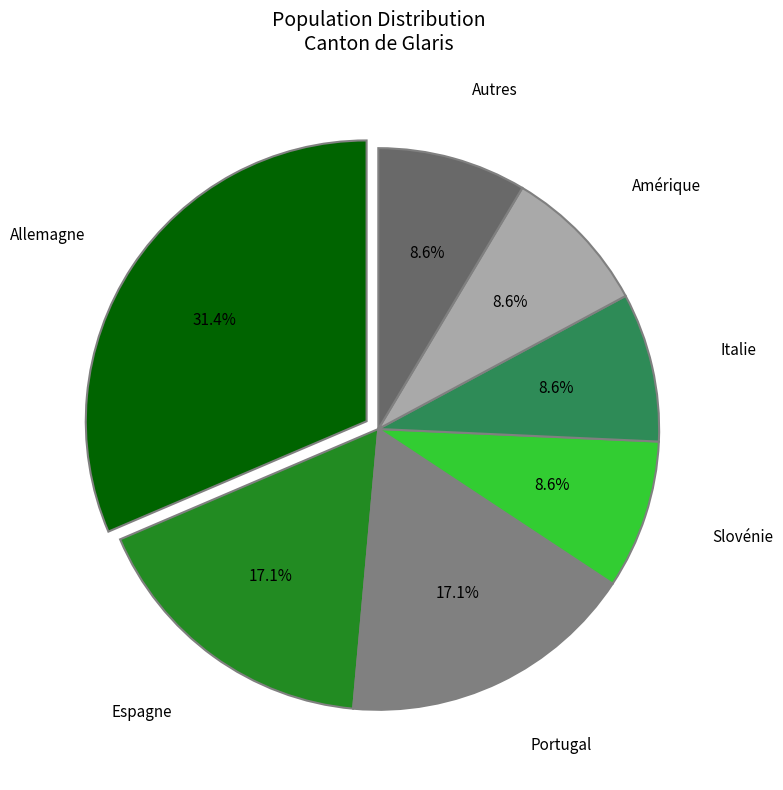

Approximately how many times larger is the value at Italie compared to Portugal?

0.5